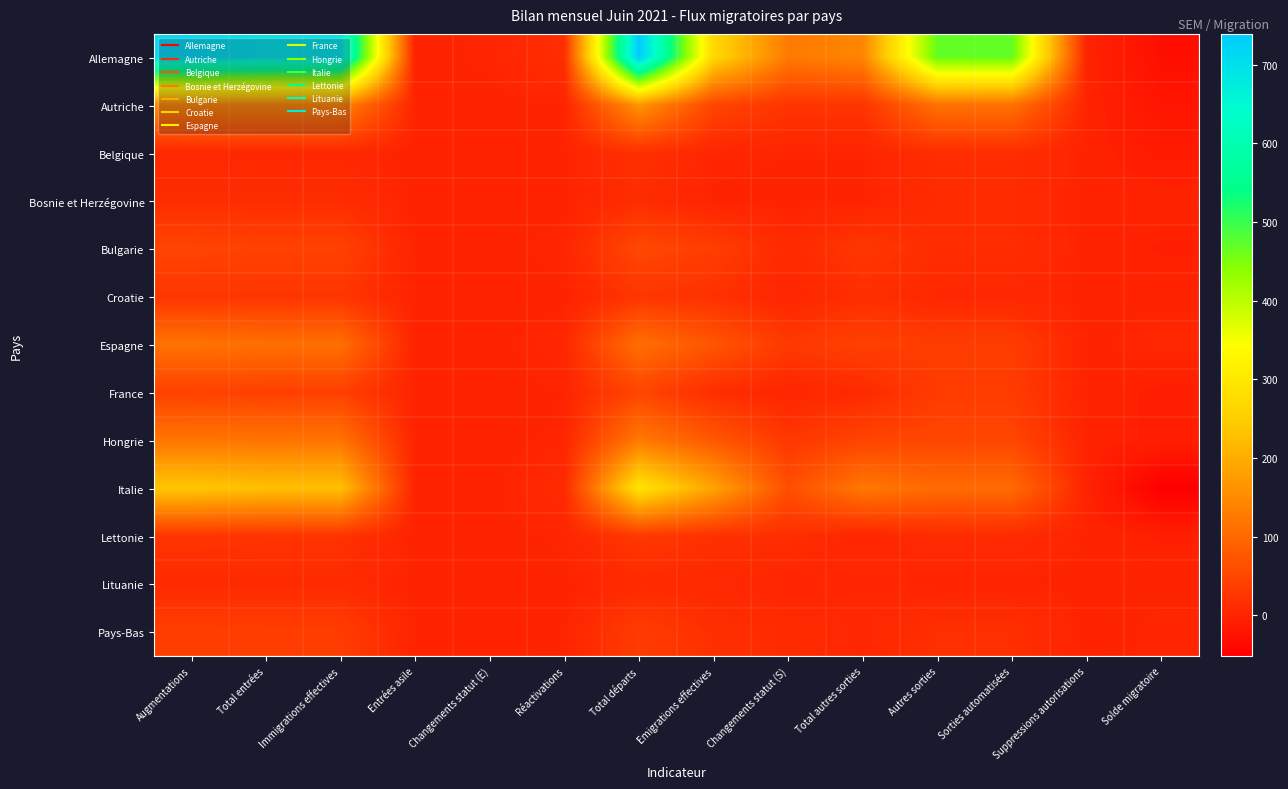

How many series are shown in this chart?

13